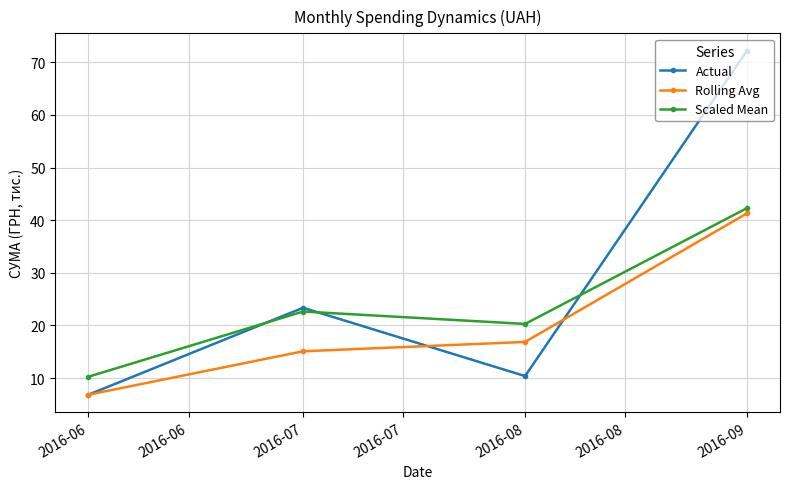

What is the approximate value of Scaled Mean at 2016-07?

22.7